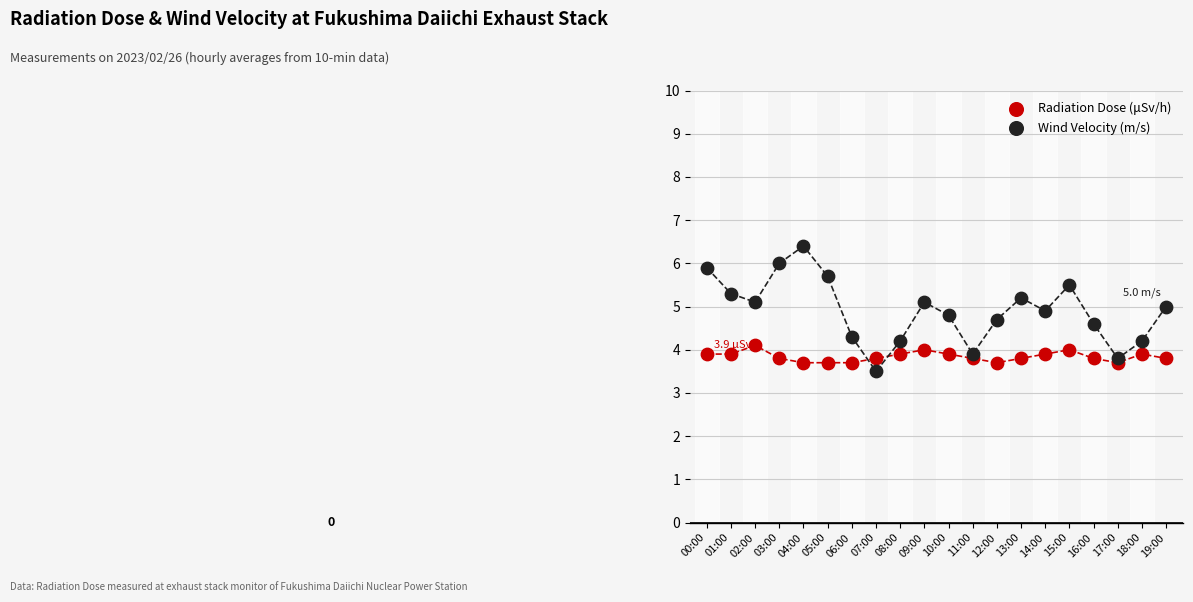

Which series reaches the minimum Y coordinate?

Wind Velocity (m/s)